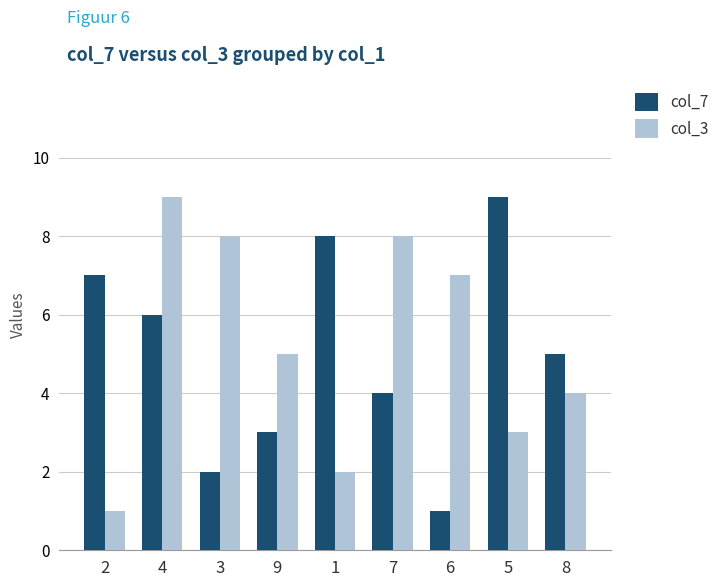

How many categories are shown in the chart?

9